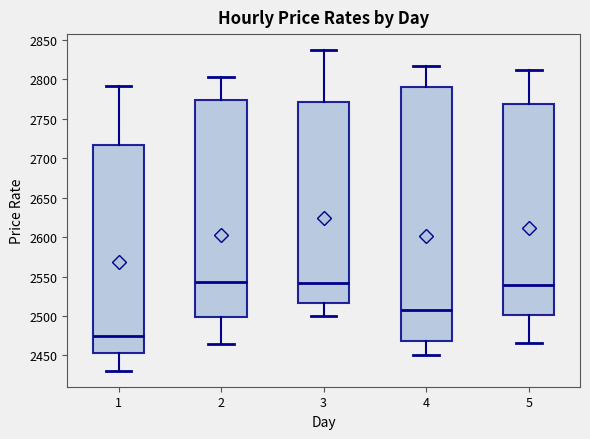

Reading left to right, transcribe this box plot: for each box, give where its median line is, the range the box spans, and where its two whiskers end, as read against the y-axis. The values are not printed on the chart, so give them approximately, as read against the axis.

1: median 2475, box 2455 to 2715, whiskers 2430 to 2790
2: median 2545, box 2500 to 2775, whiskers 2465 to 2805
3: median 2540, box 2515 to 2770, whiskers 2500 to 2835
4: median 2510, box 2470 to 2790, whiskers 2450 to 2815
5: median 2540, box 2500 to 2770, whiskers 2465 to 2810